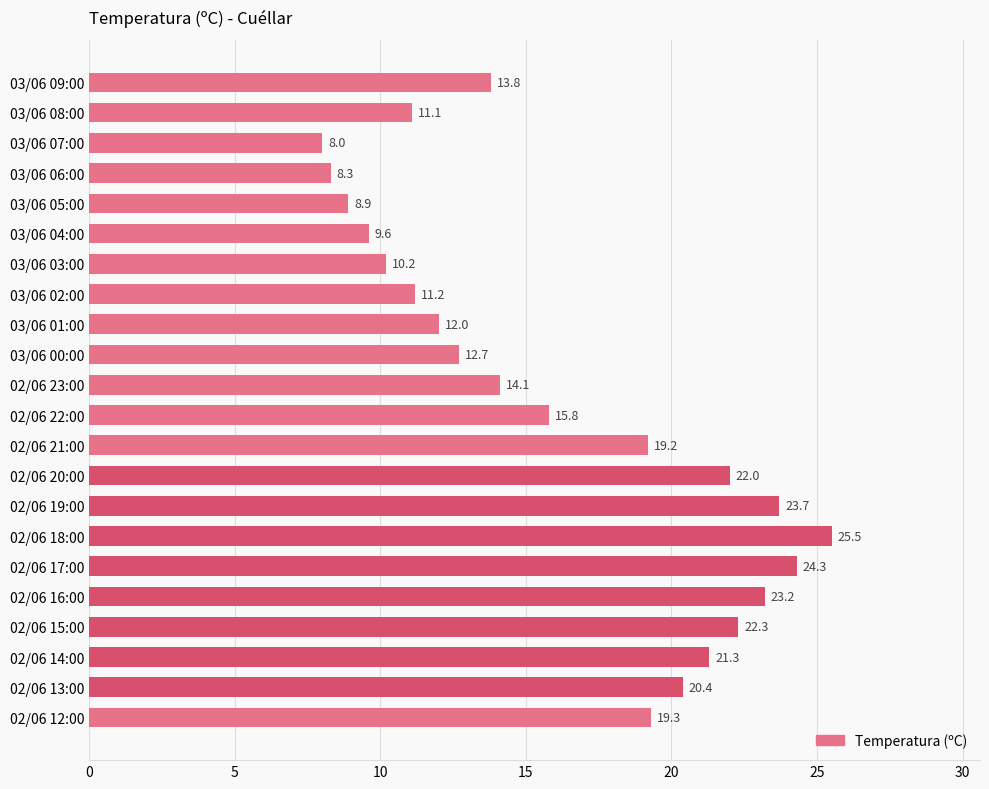

What value does the data have at 03/06 08:00?

11.1